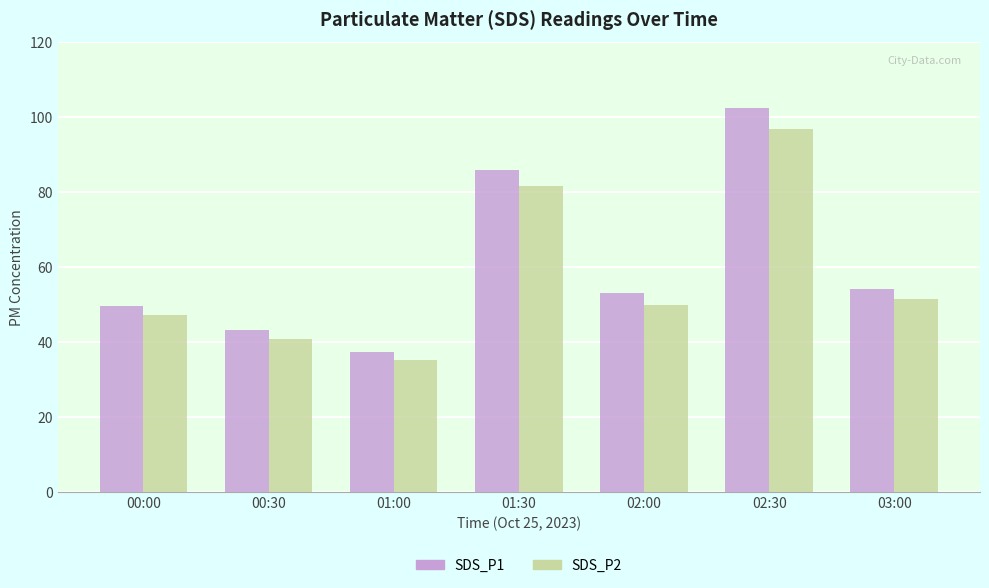

Does the chart contain any negative values?

No